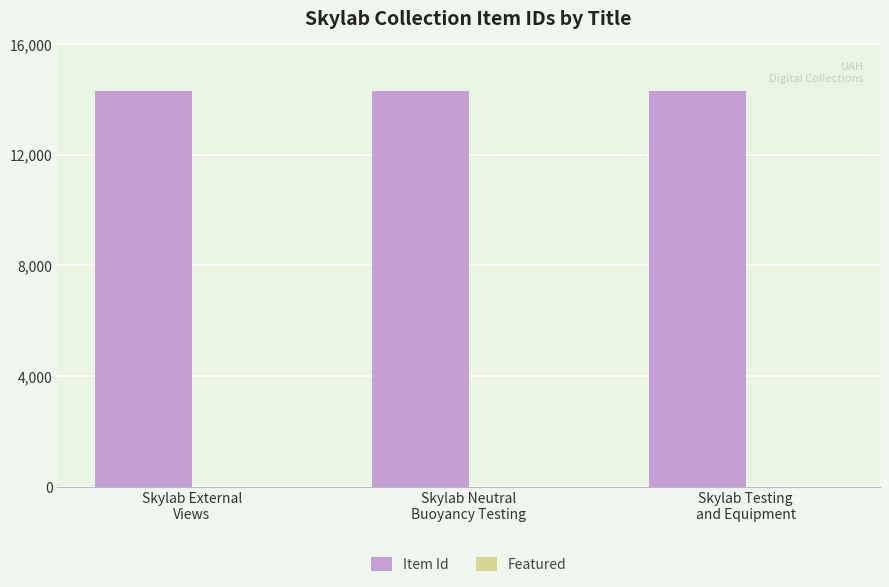

What is the minimum value shown in the chart?

14288